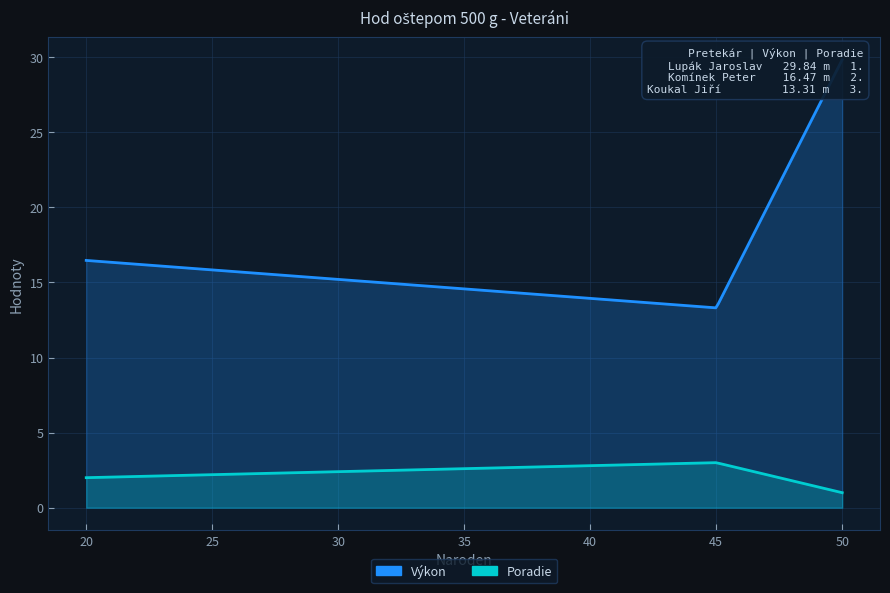

Which series has the largest total across all categories?

Výkon